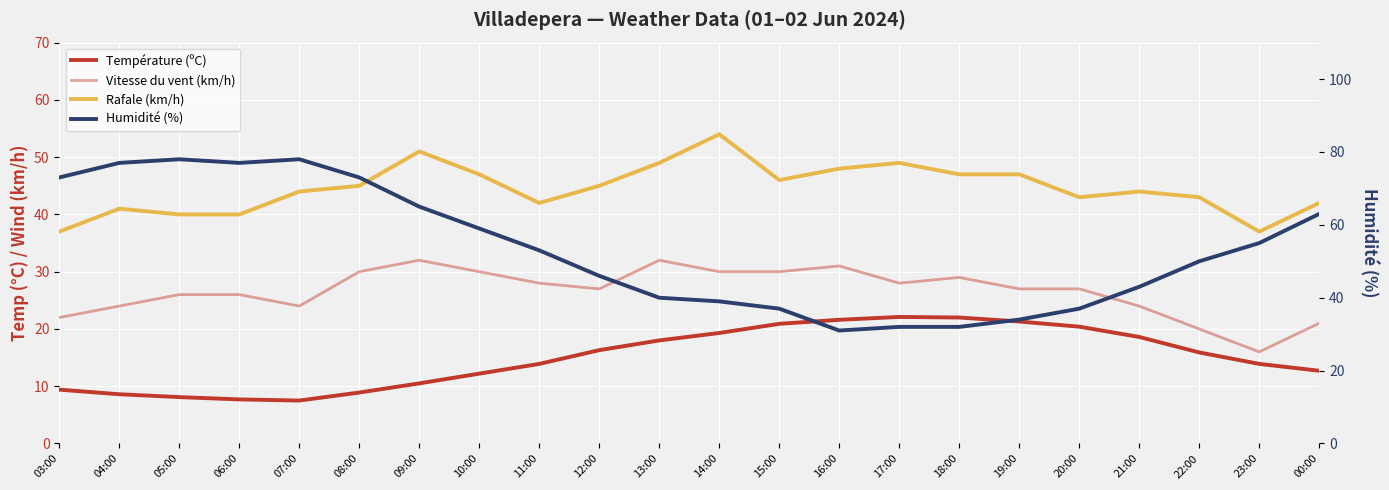

True or false: Humidité (%) and Rafale (km/h) cross at least once.

True